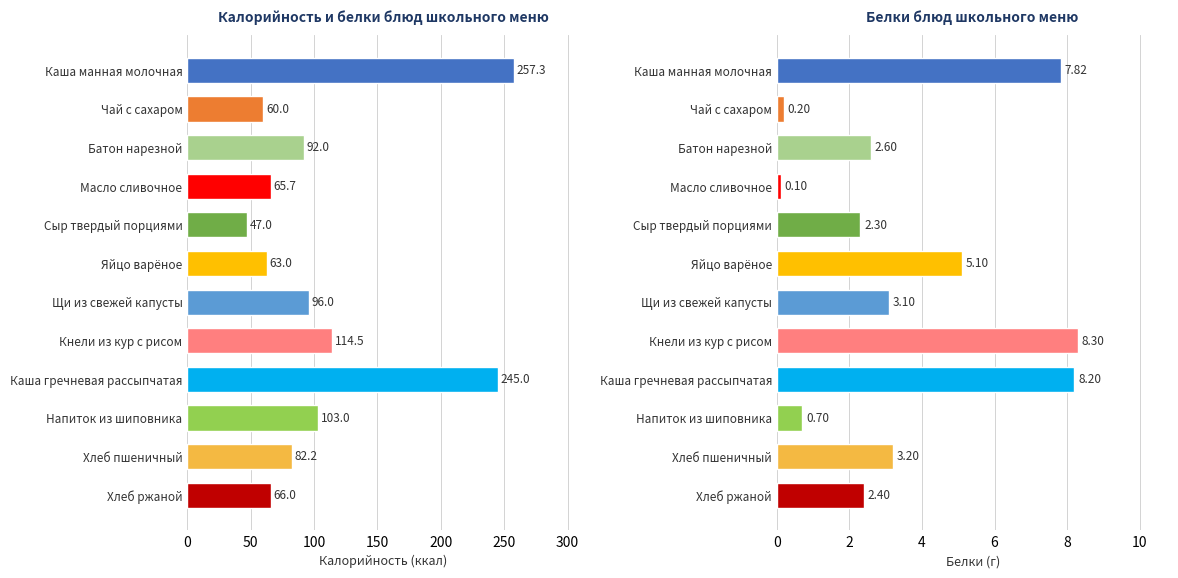

List the series in order of their overall mean, lowest first.

Белки, Калорийность